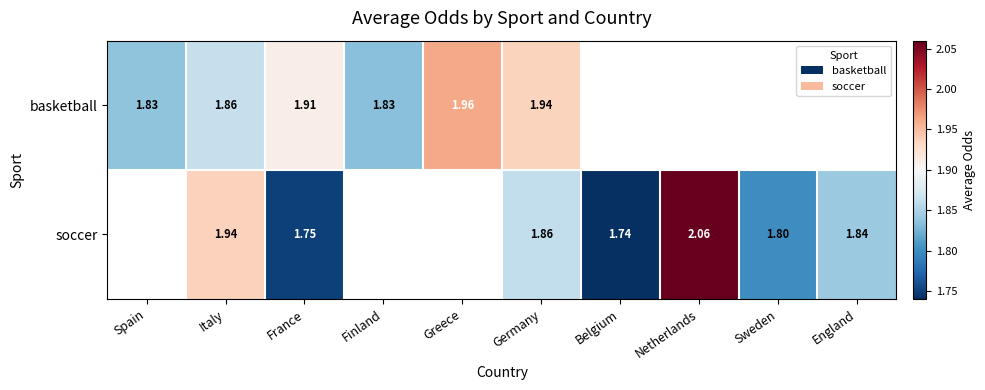

How many distinct data groups are displayed?

2